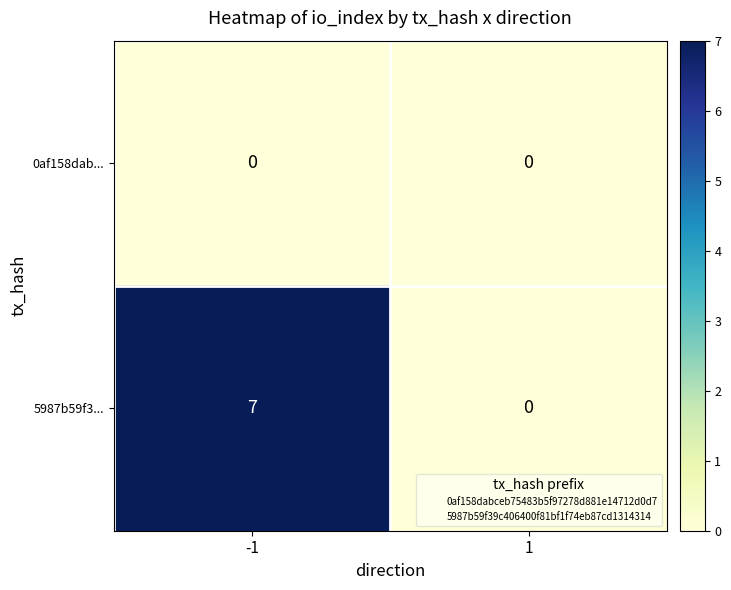

What is the total value across all series at -1?

7